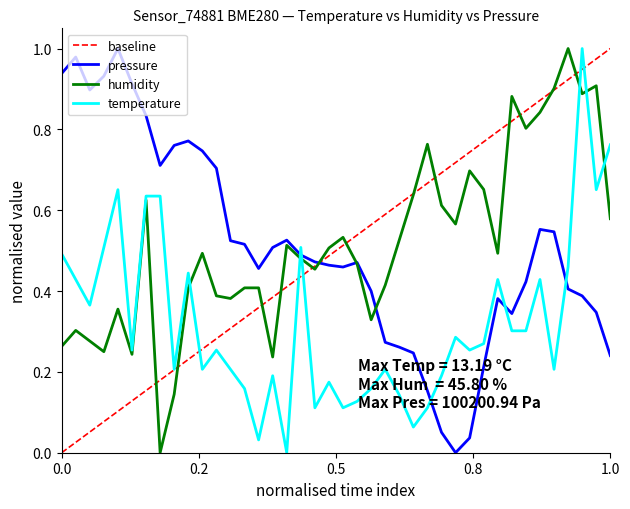

True or false: humidity has more than 2 points higher than both neighbors.

True